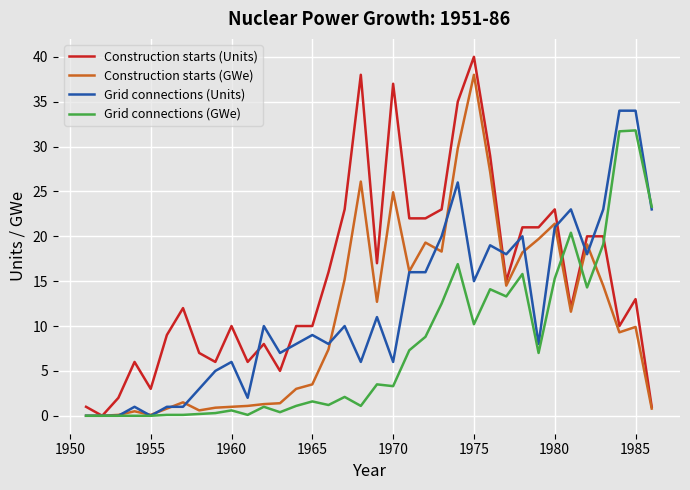

Which series has the largest total across all categories?

Construction starts (Units)